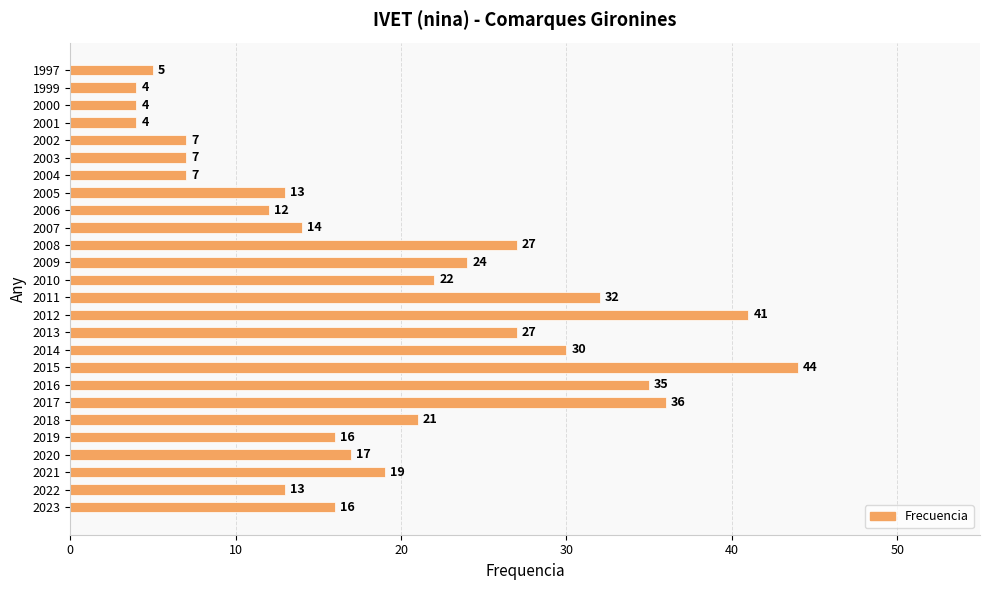

Reading bottom to top, what are all the values shown in this chart?

2023=16	2022=13	2021=19	2020=17	2019=16	2018=21	2017=36	2016=35	2015=44	2014=30	2013=27	2012=41	2011=32	2010=22	2009=24	2008=27	2007=14	2006=12	2005=13	2004=7	2003=7	2002=7	2001=4	2000=4	1999=4	1997=5